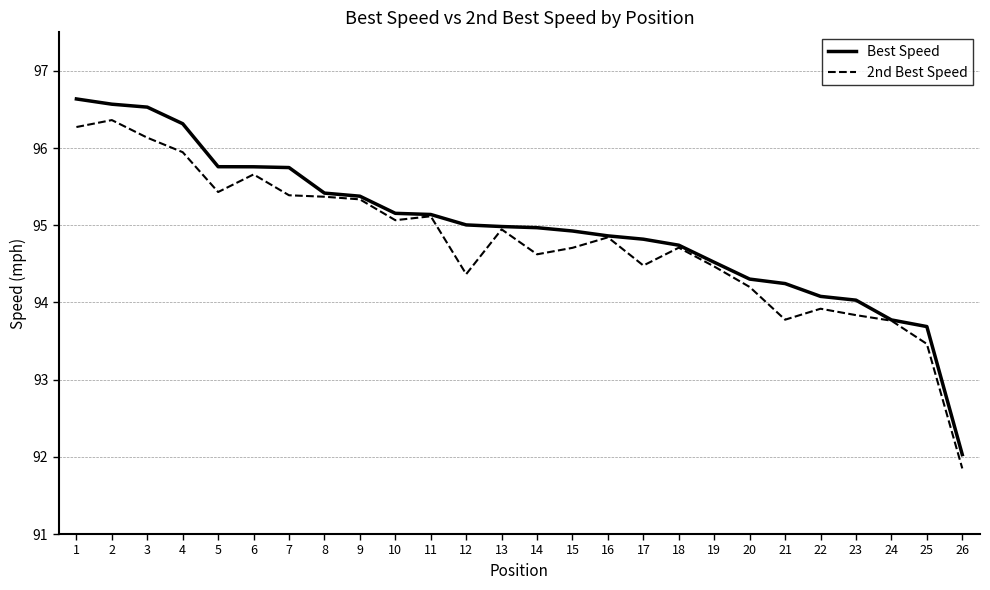

How many series are shown in this chart?

2